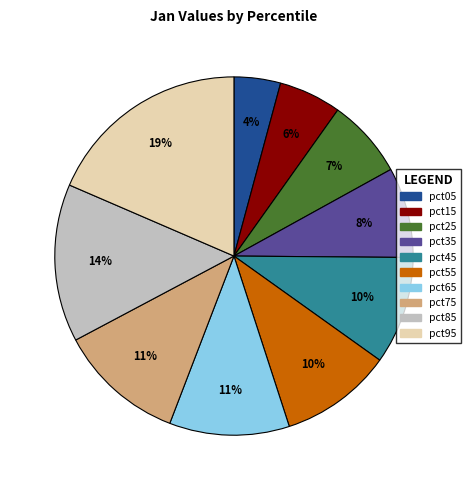

How many slices are in this pie chart?

10